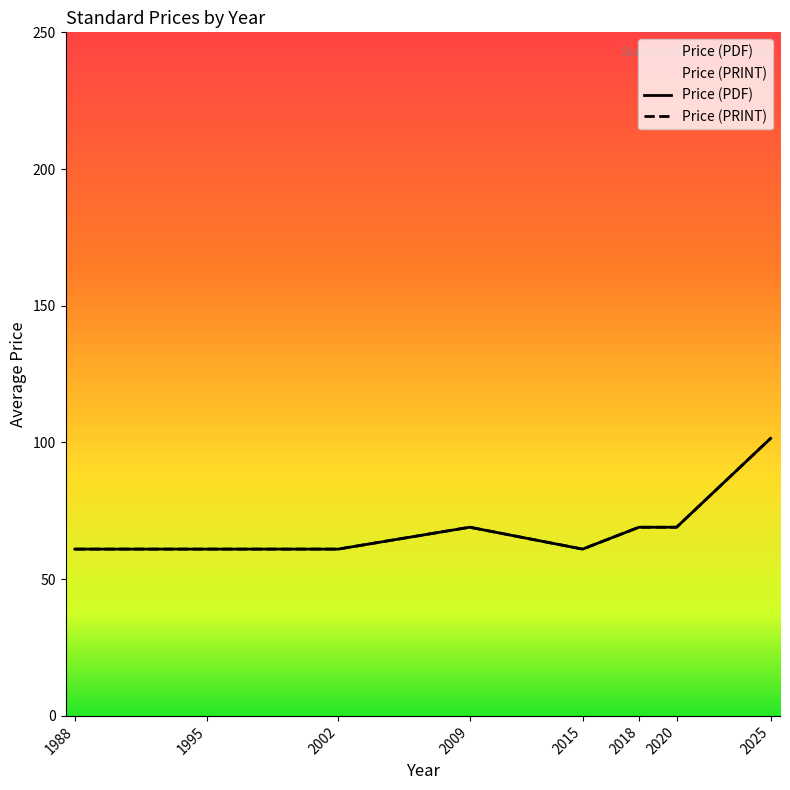

At which category is the sum across all series the highest?

2025